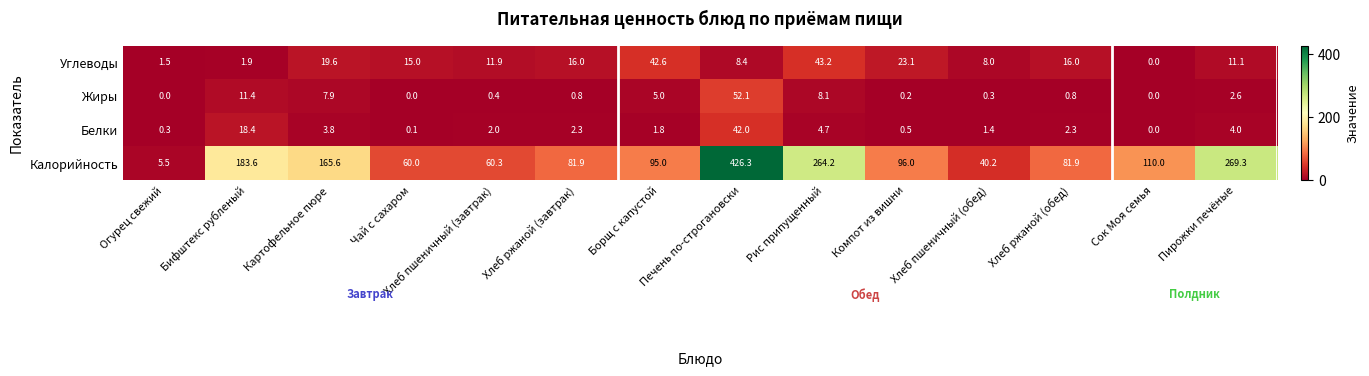

At which label does Углеводы reach its minimum?

Сок Моя семья